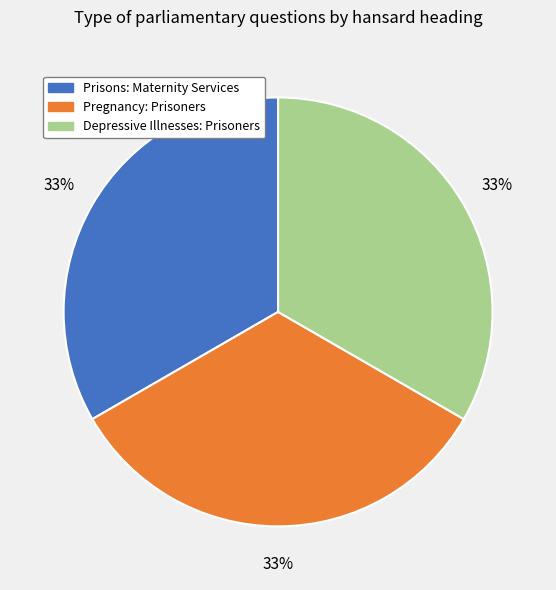

How many slices are in this pie chart?

3